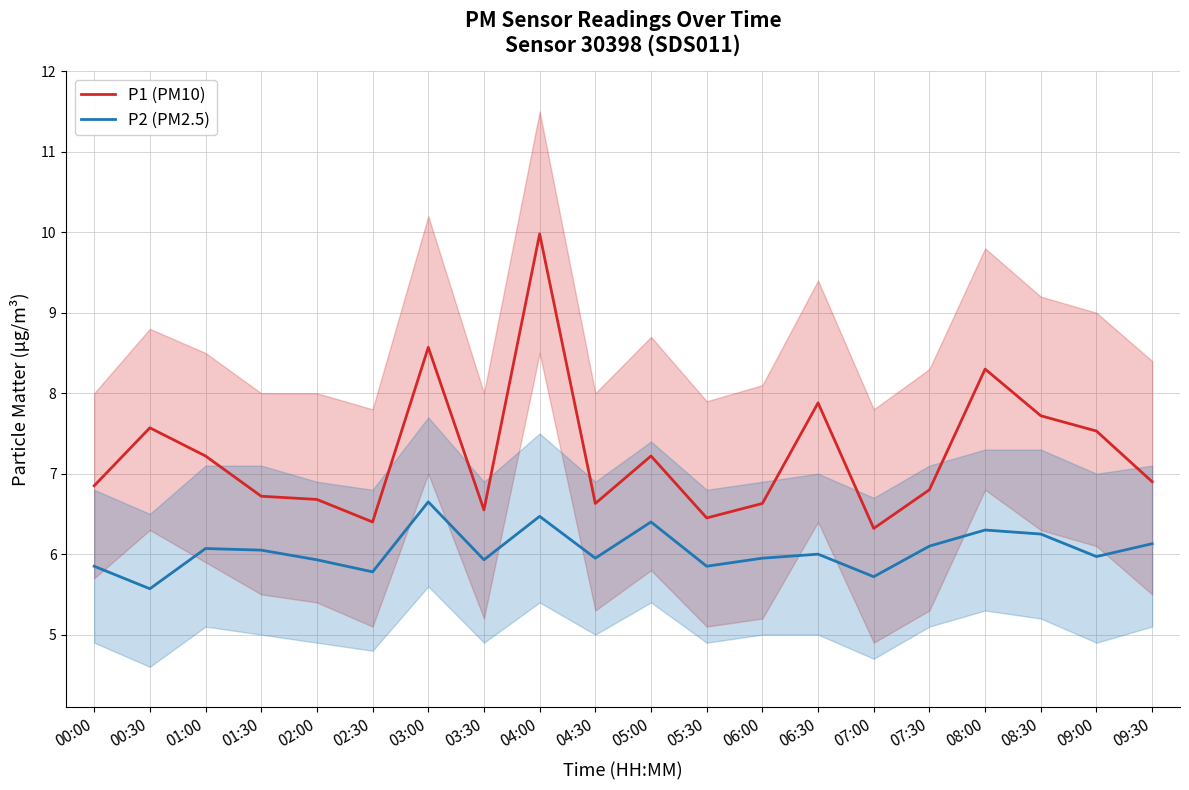

What is the average value of the P1 (PM10) series?

7.2